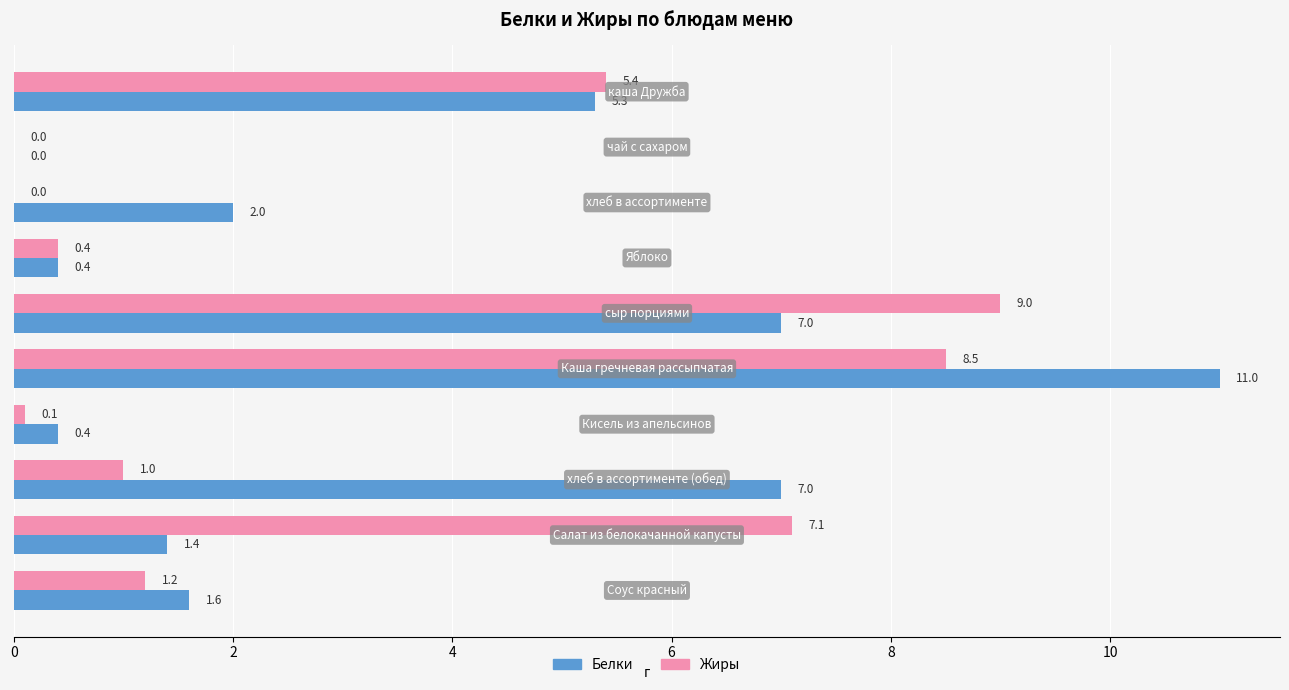

Count the number of categories in the chart.

10